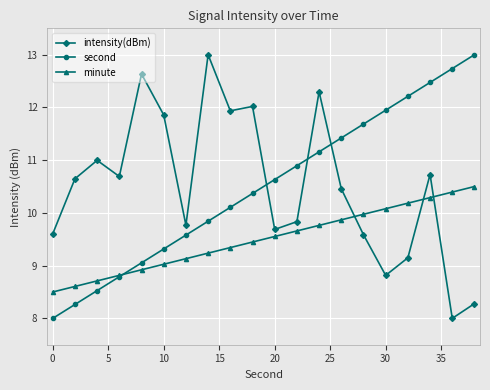

True or false: second has more than 0 points higher than both neighbors.

False